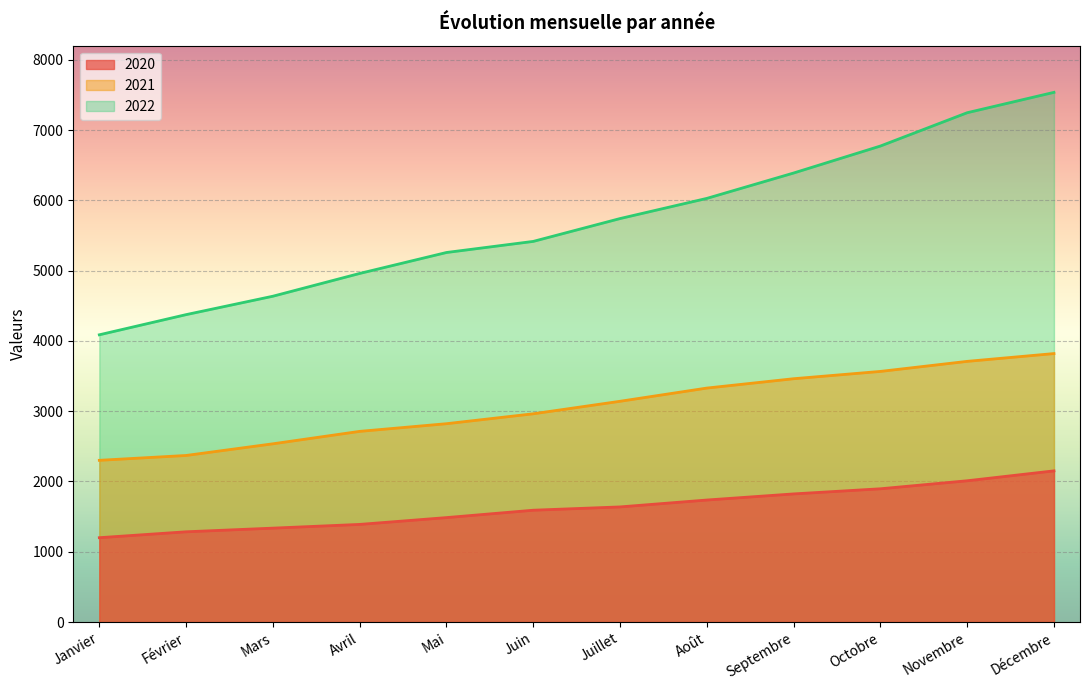

The 2020 series shows 517 at Février. True or false?

False